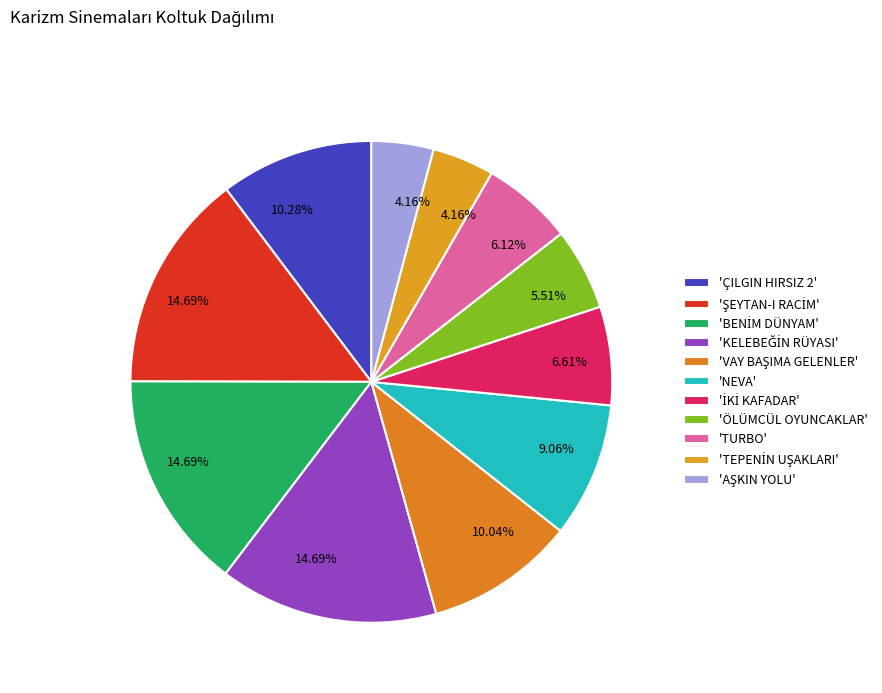

Which category has the biggest portion of the pie?

ŞEYTAN-I RACİM